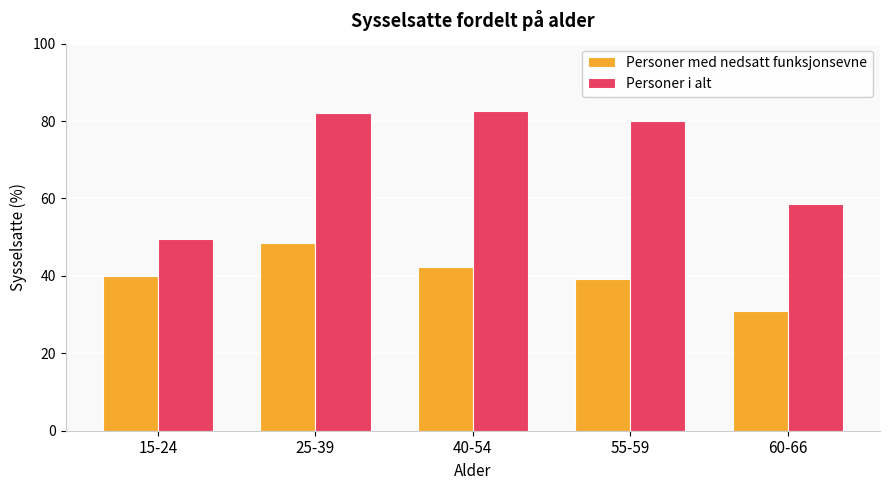

What is the label of the 3rd bar from the left?

40-54